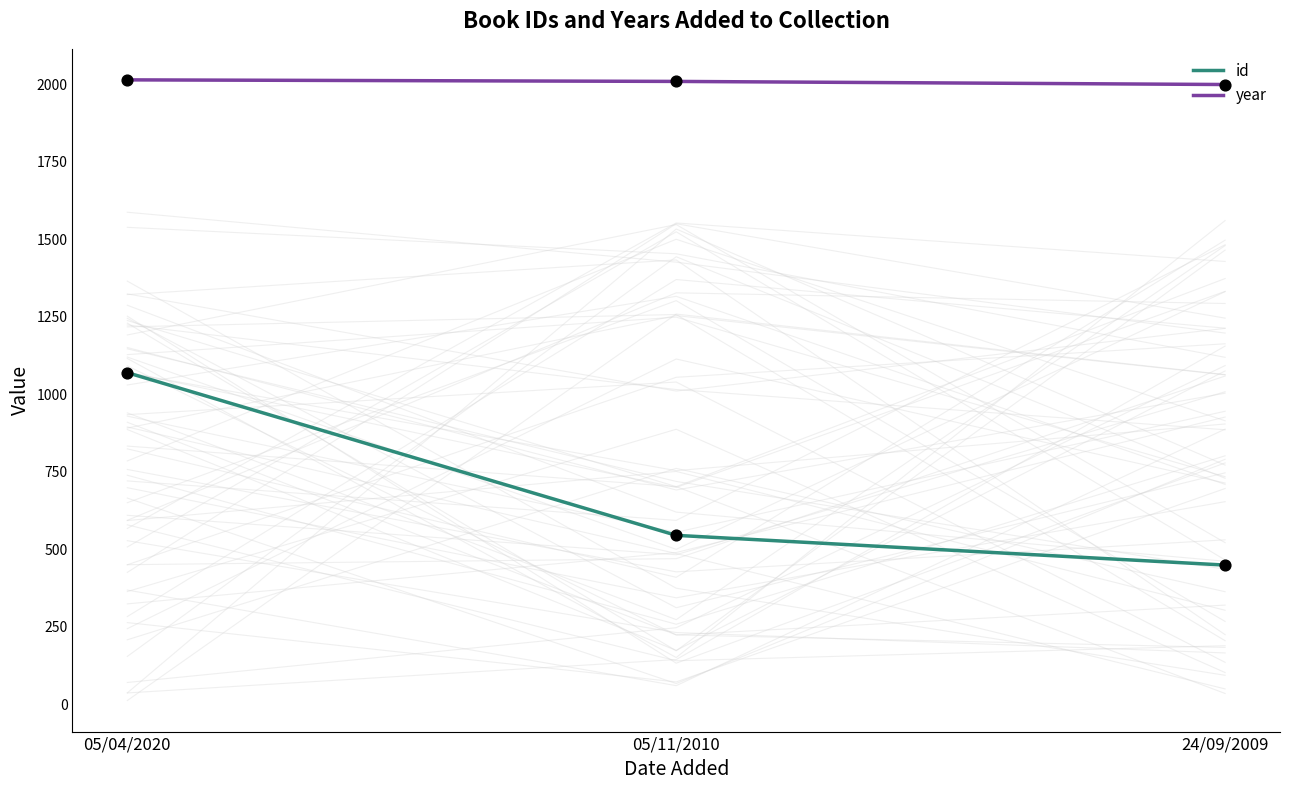

Which series contains the highest Y value?

year